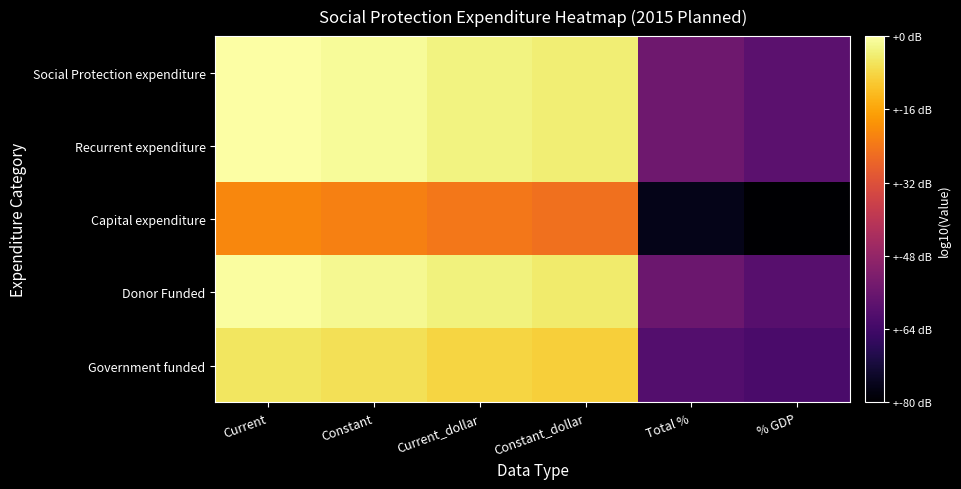

At which category is the sum across all series the highest?

Current